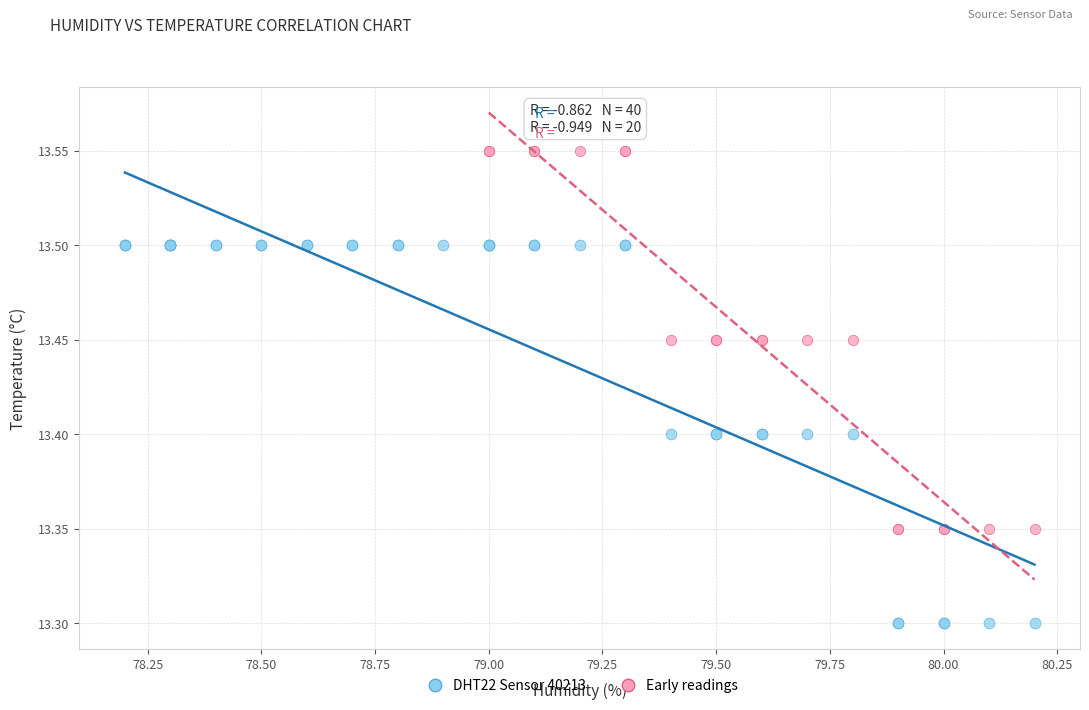

Which series contains the lowest Y value?

DHT22 Sensor 40213